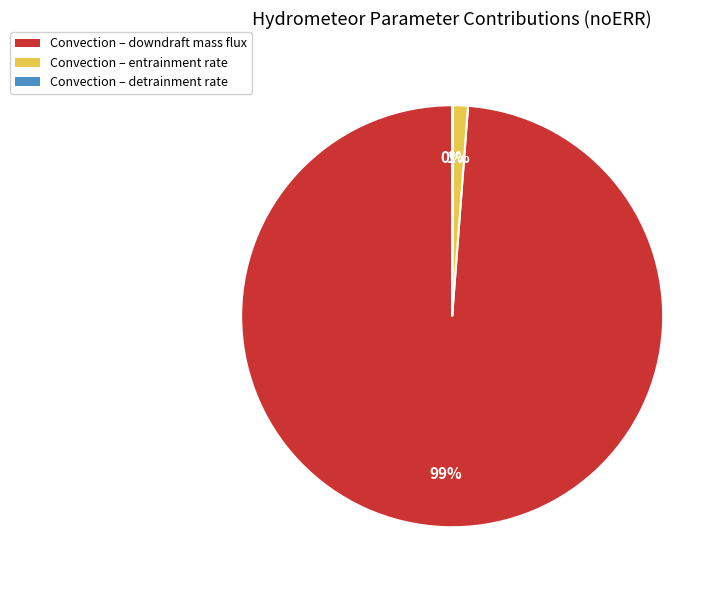

Do Convection – entrainment rate and Convection – downdraft mass flux together represent more than half of the pie?

Yes